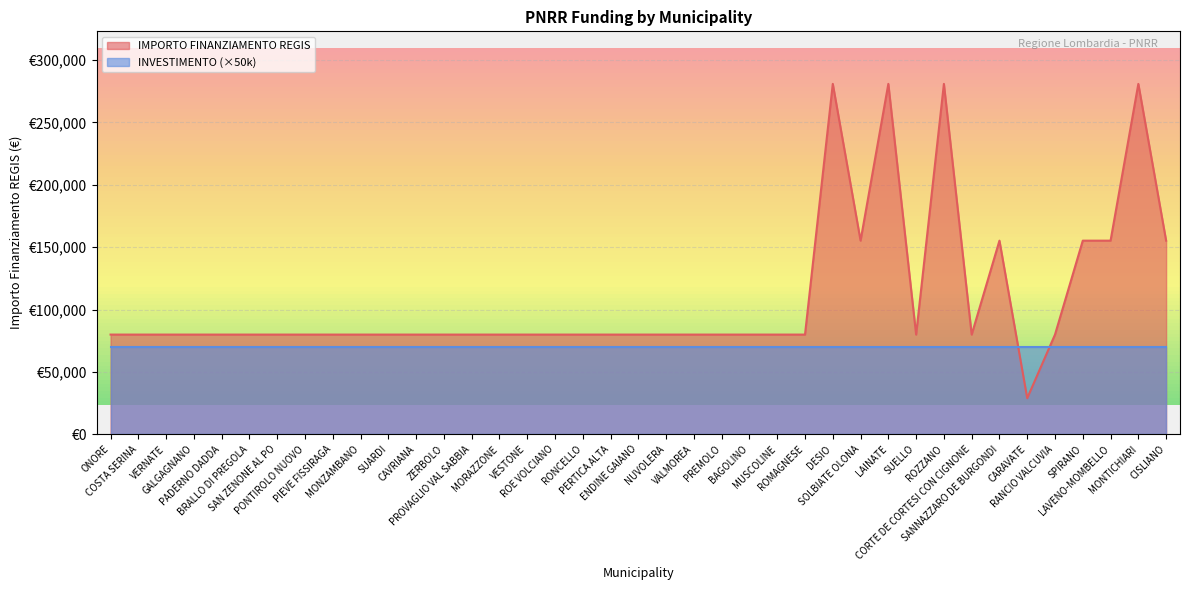

Where is the first local minimum?

SOLBIATE OLONA